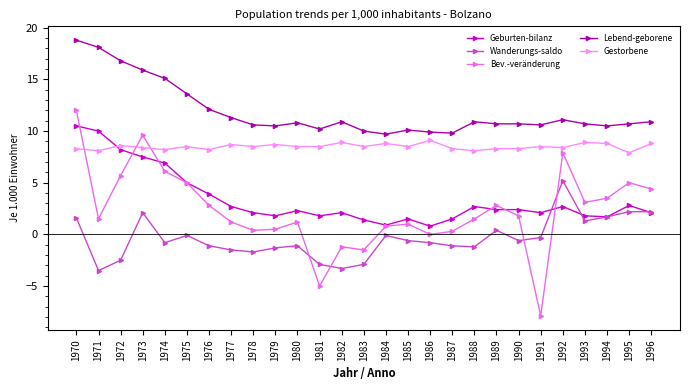

What is the sum of the Gestorbene values at 1975 and 1988?

16.6